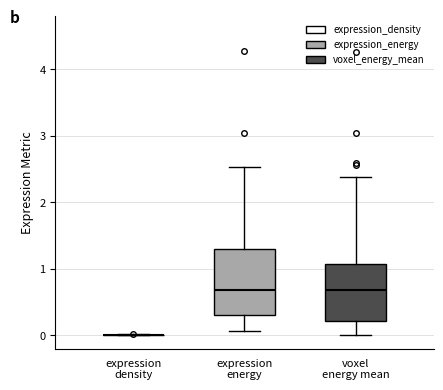

Reading left to right, read every box against the y-axis: the position of its median line, the range the box covers, and the ends of its whiskers. The values are not printed on the chart, so give them approximately, as read against the axis.

expression density: box collapsed to a line at 0.0, whiskers 0.0 to 0.0
expression energy: median 0.7, box 0.3 to 1.3, whiskers 0.1 to 2.5
voxel energy mean: median 0.7, box 0.2 to 1.1, whiskers 0.0 to 2.4